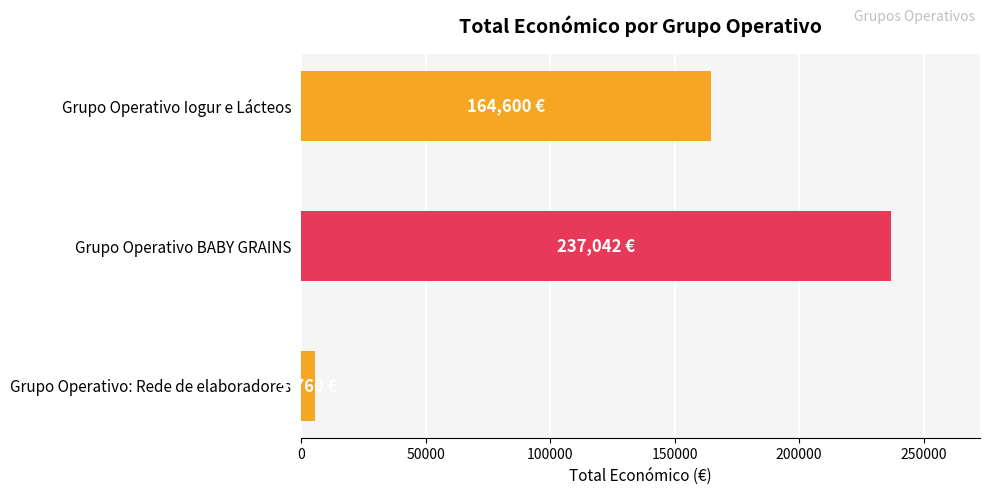

How many series are shown in this chart?

1